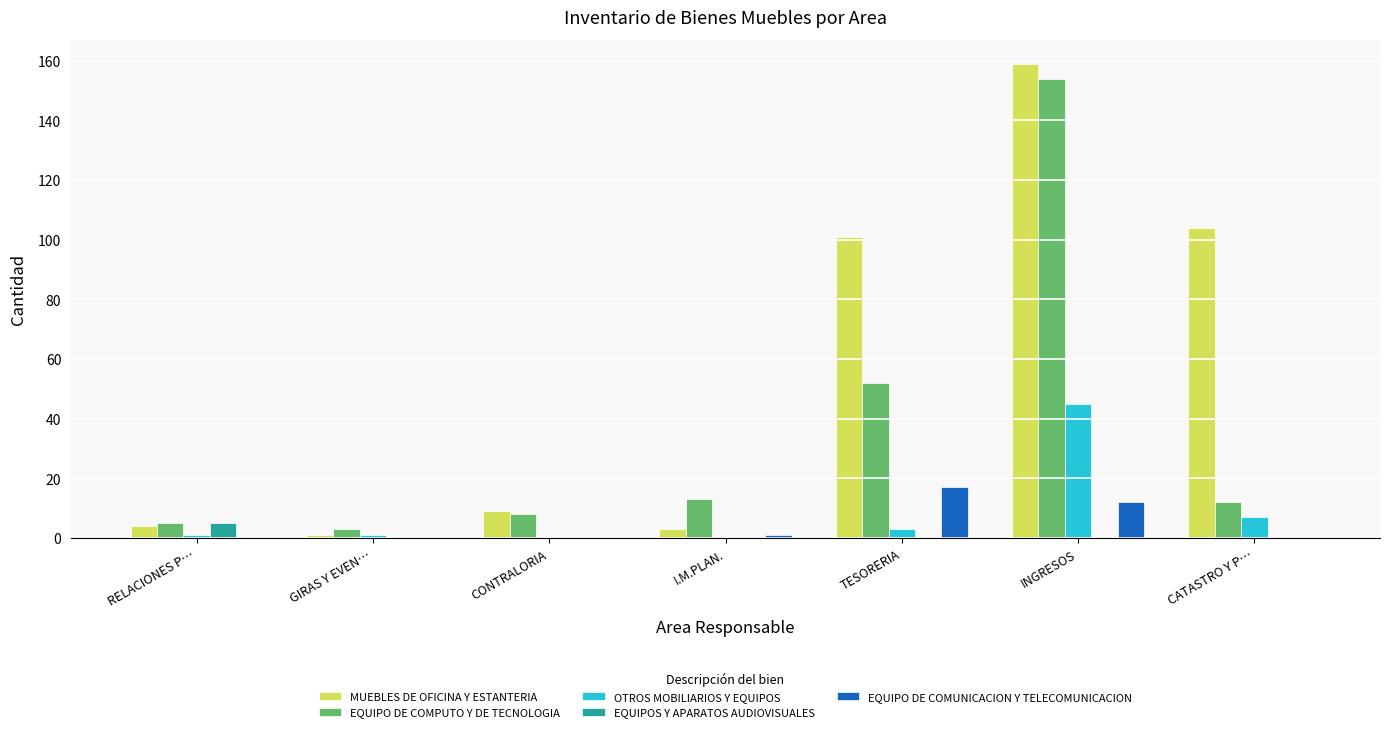

Which series changed the most between INGRESOS and CATASTRO Y P…?

EQUIPO DE COMPUTO Y DE TECNOLOGIA